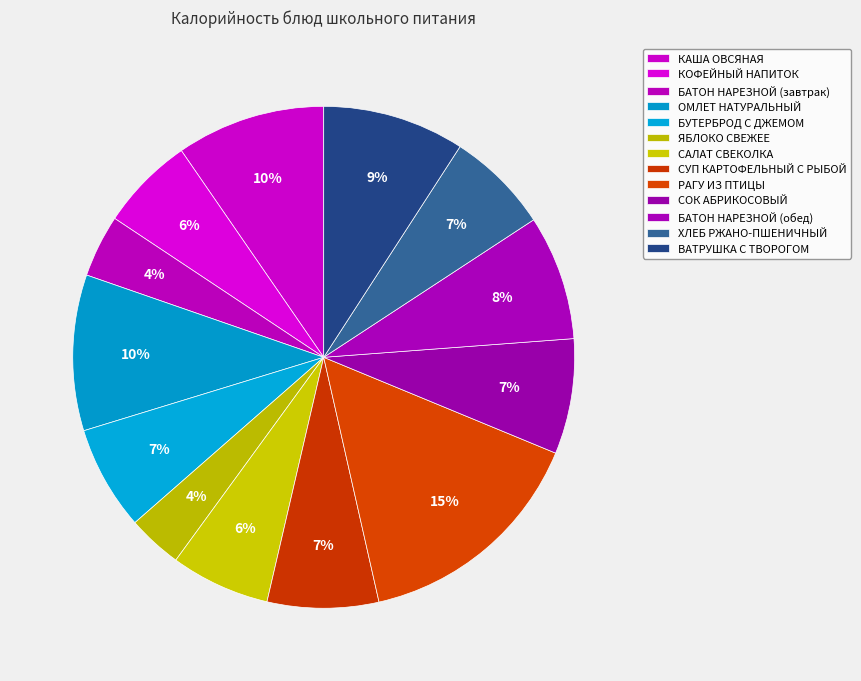

Does БУТЕРБРОД С ДЖЕМОМ account for over 50% of the chart?

No